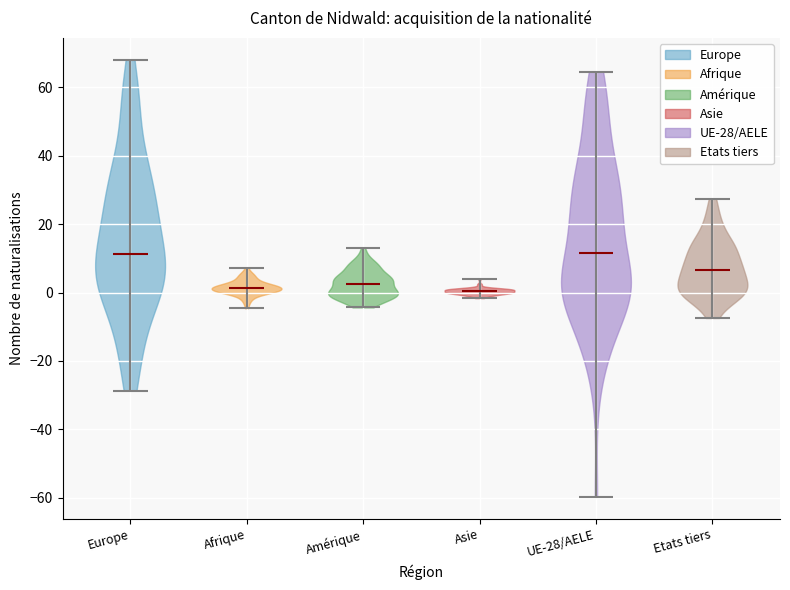

Where does the median line of the violin for UE-28/AELE sit on the y-axis? The values are not printed on the chart, so give them approximately, as read against the axis.

12